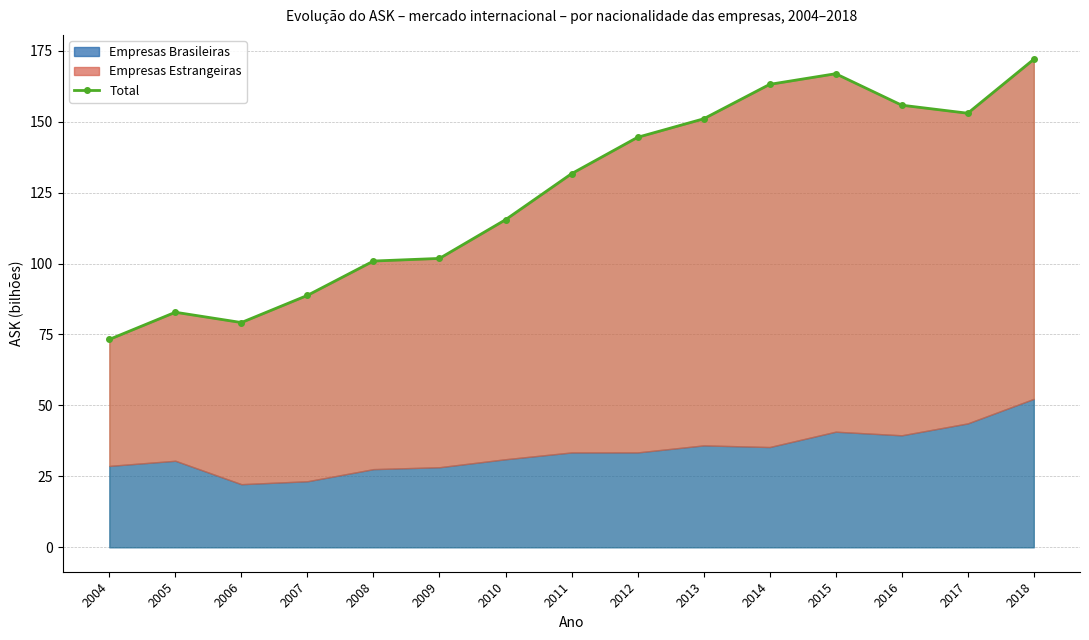

At which category does the data reach its first local peak?

2005